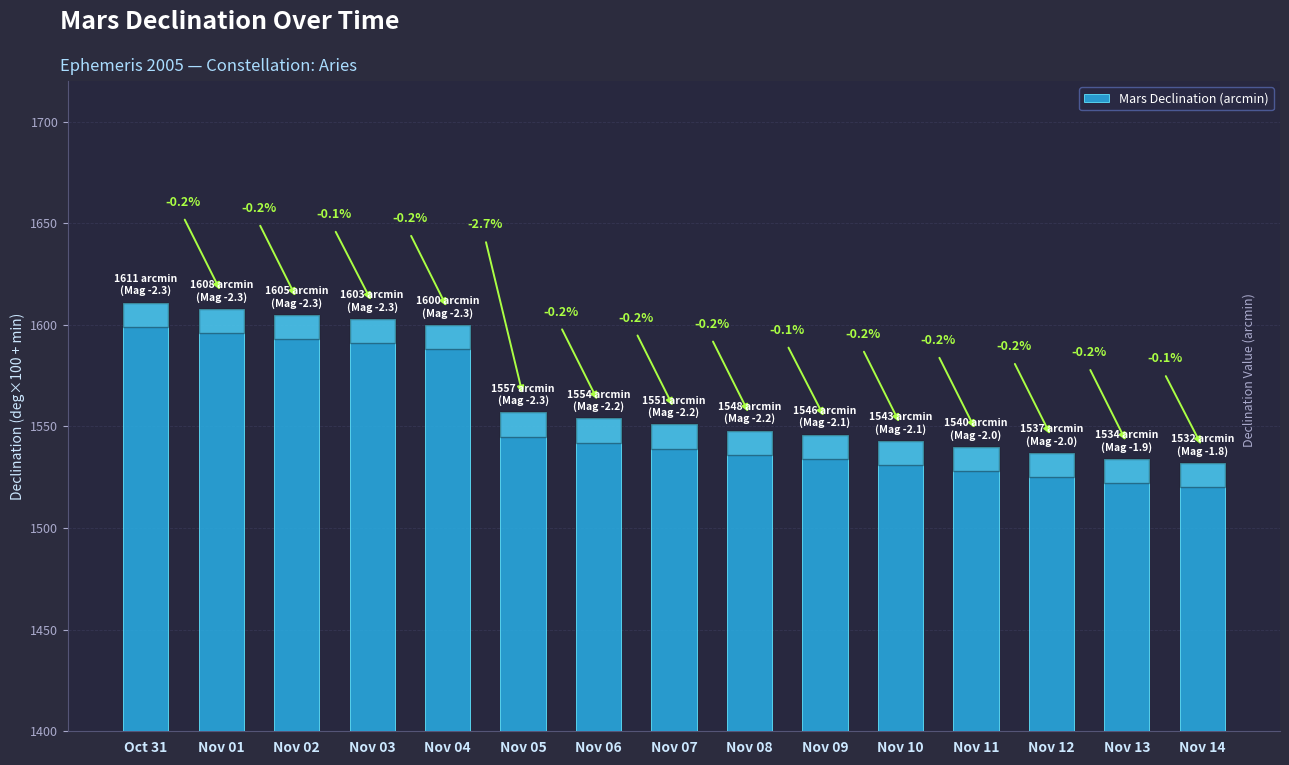

What is the label of the 6th bar from the left?

Nov 05